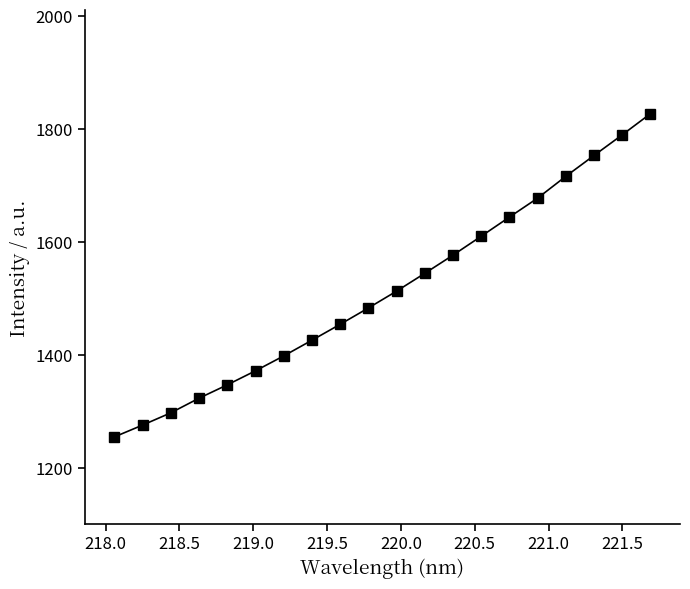

Is this an area chart (filled region under the line)?

No